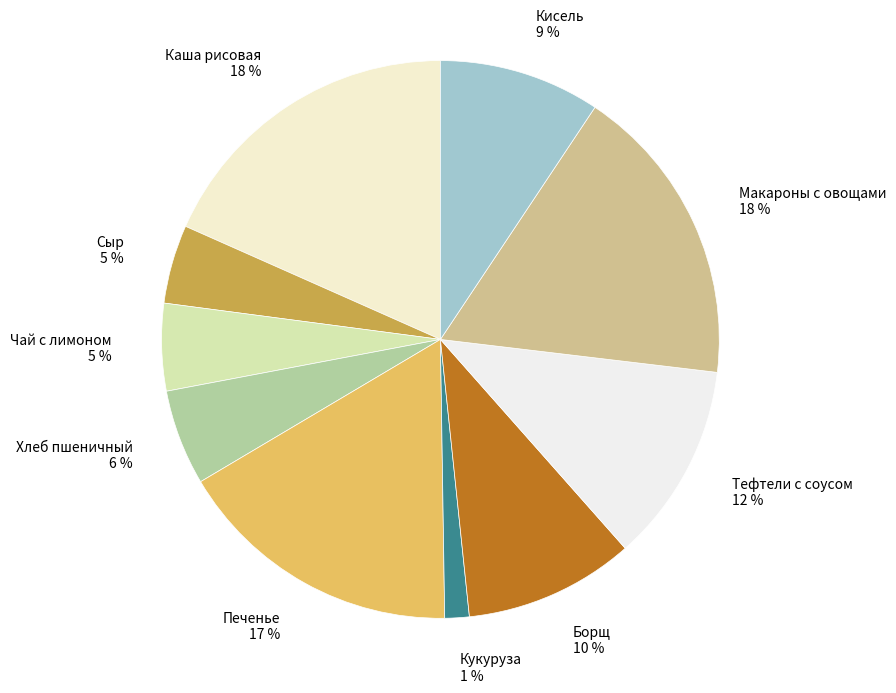

Do Хлеб пшеничный and Борщ together represent more than half of the pie?

No